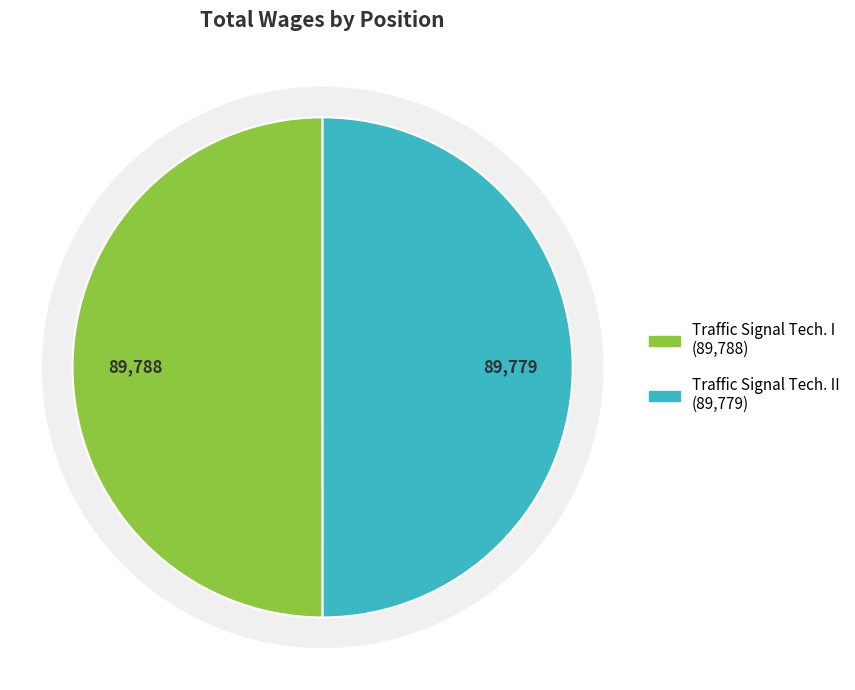

To the nearest percent, what is the combined percentage of Traffic Signal Tech. I and Traffic Signal Tech. II?

100%